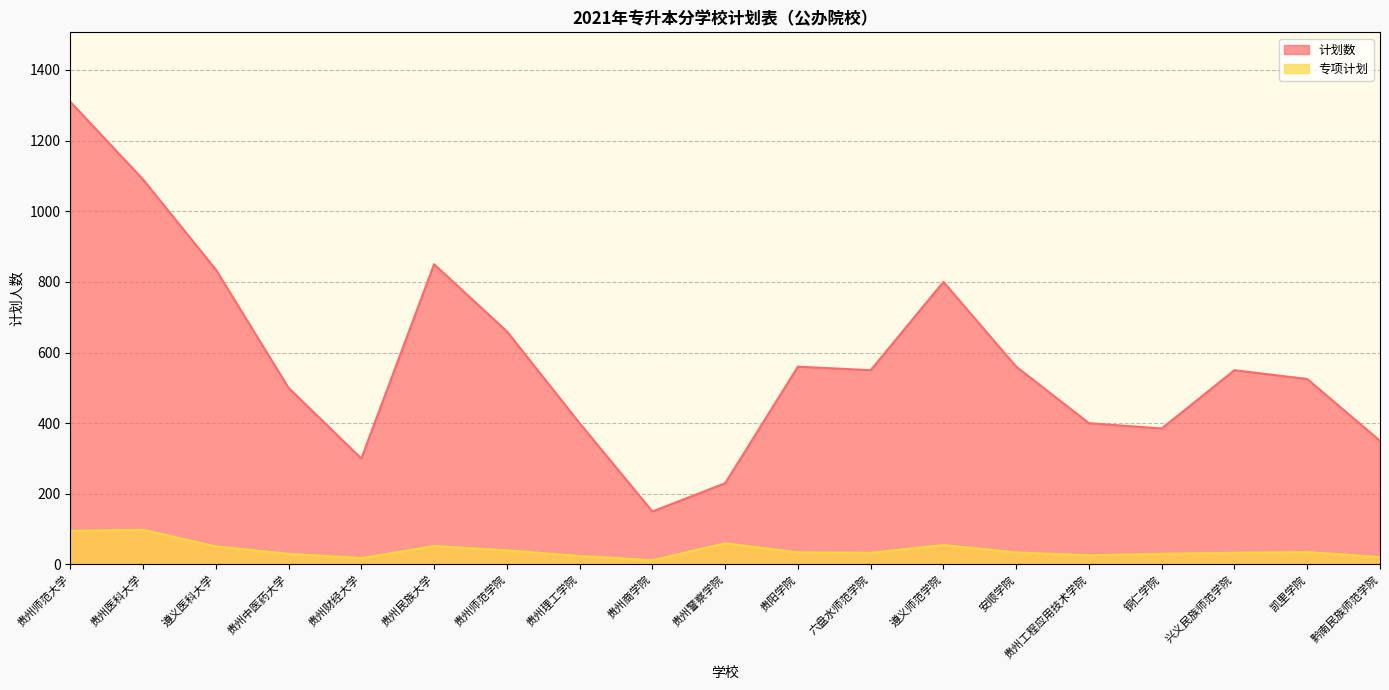

The 计划数 series shows 350 at 黔南民族师范学院. True or false?

True